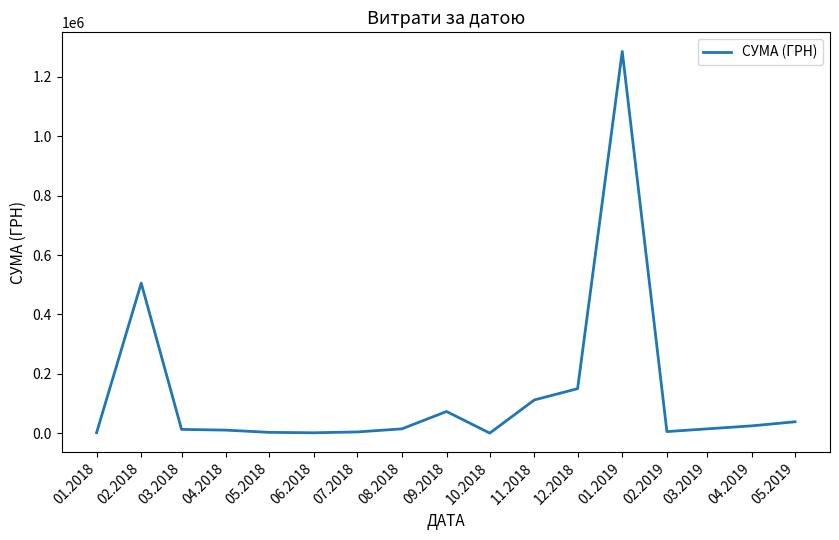

How many lines are shown in the chart?

1